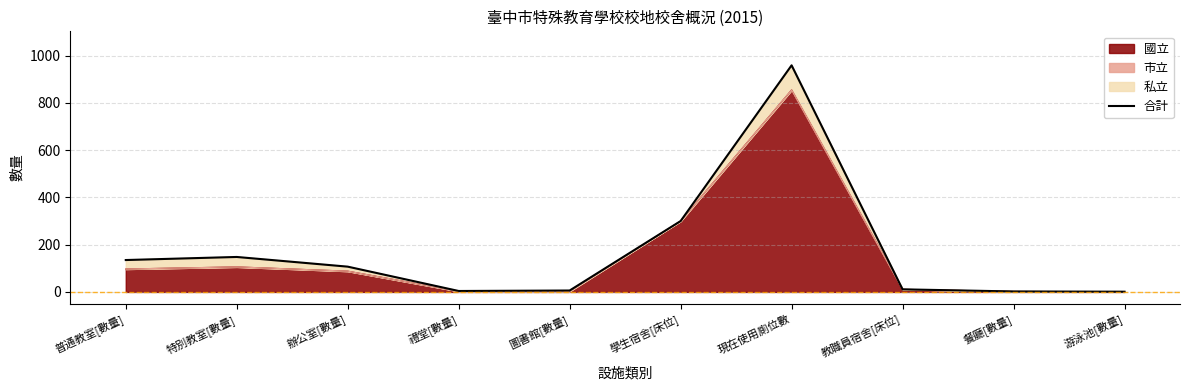

Rank the categories by value from lowest to highest.

游泳池[數量], 餐廳[數量], 禮堂[數量], 圖書館[數量], 教職員宿舍[床位], 辦公室[數量], 普通教室[數量], 特別教室[數量], 學生宿舍[床位], 現在使用廁位數